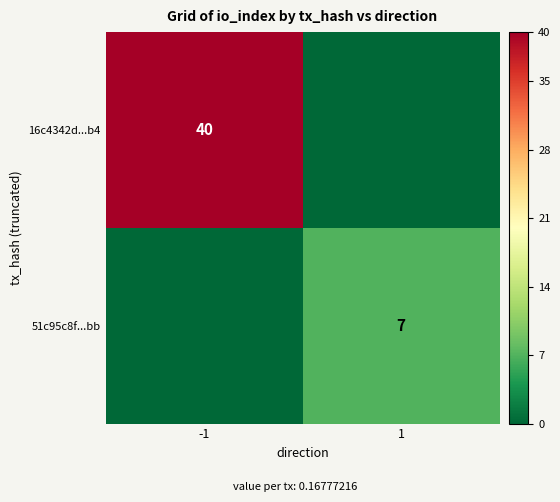

The 51c95c8f...bb series shows 7 at 1. True or false?

True